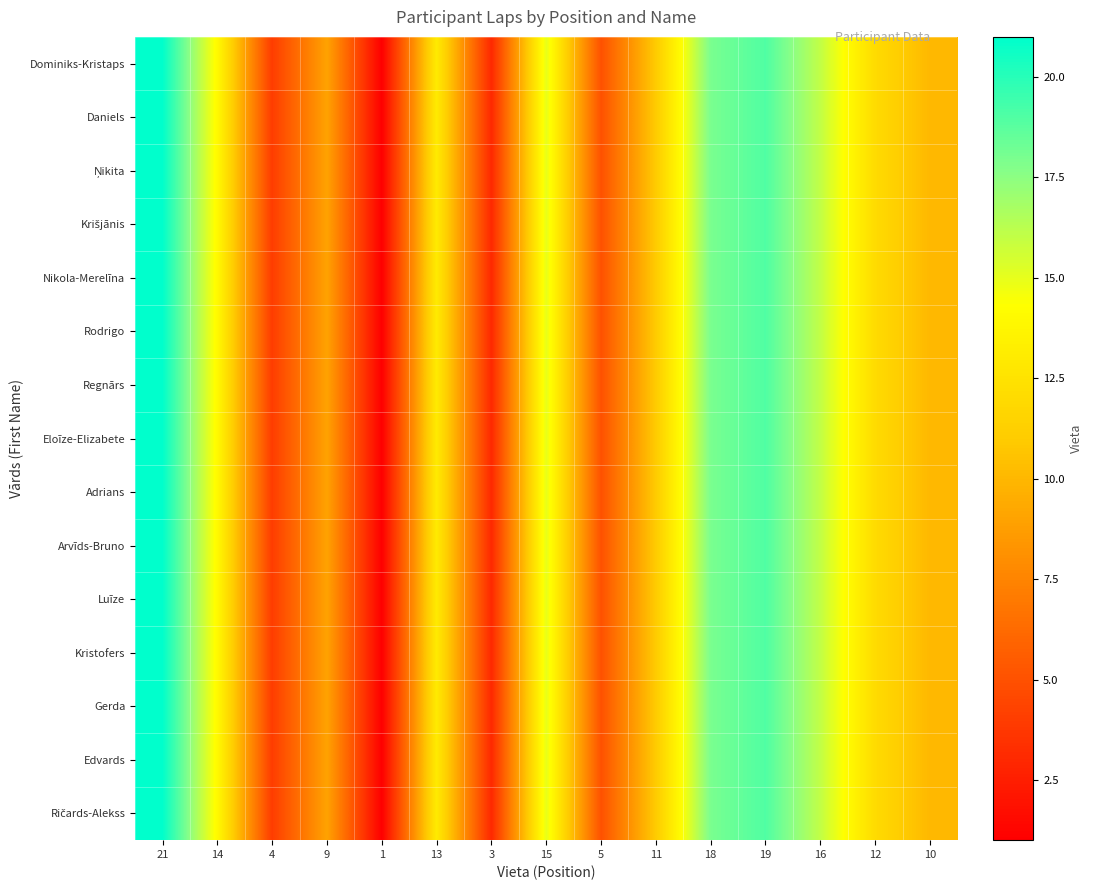

Count the number of categories in the chart.

15